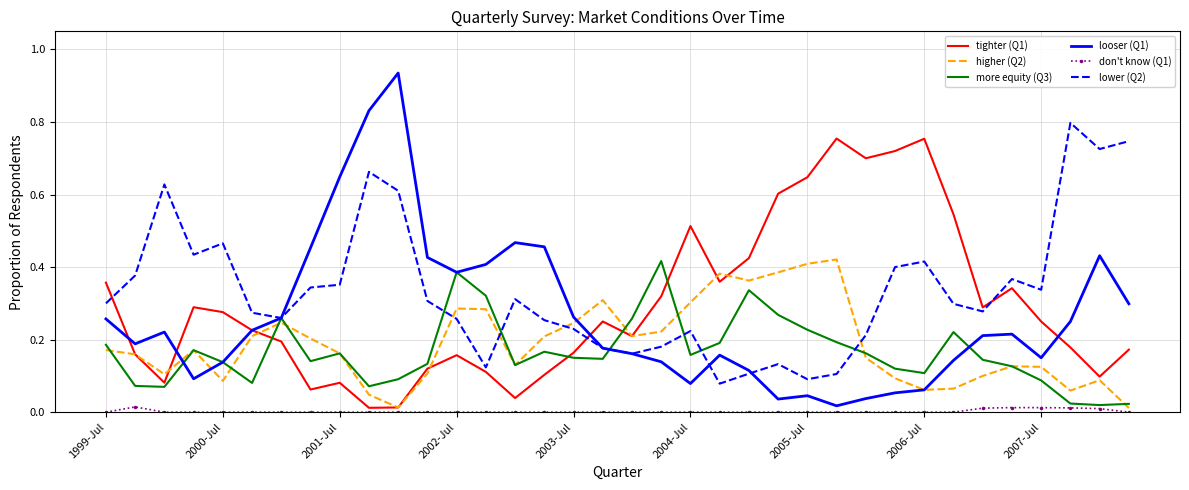

At how many categories does at least one series exceed 0?

36